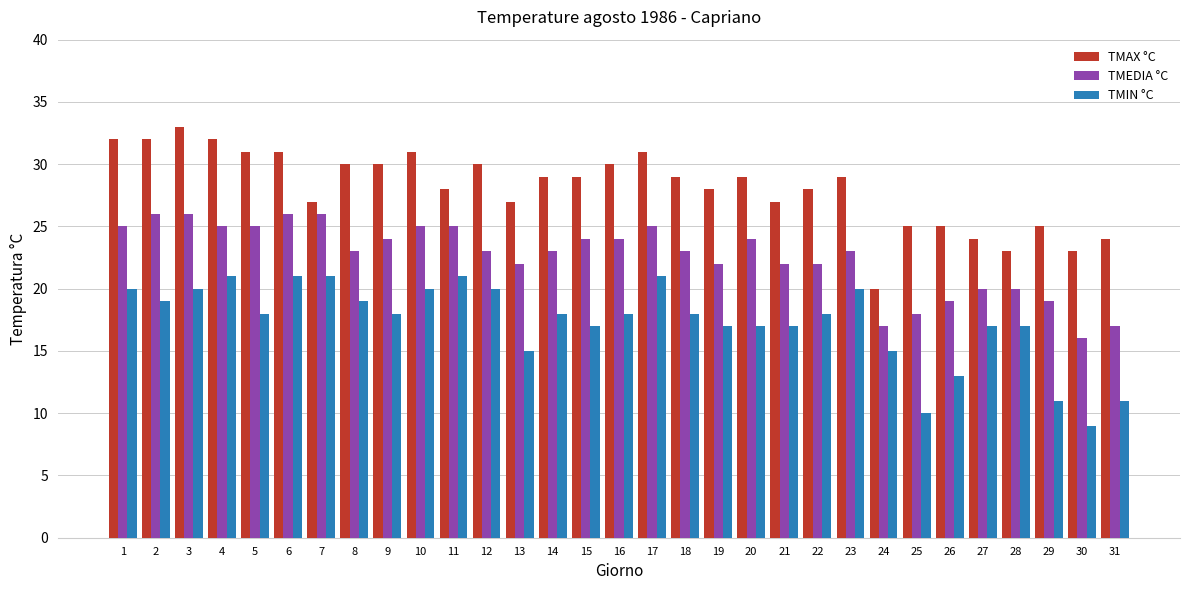

Reading left to right, what are all the values shown in this chart?

TMAX °C: 1=32	2=32	3=33	4=32	5=31	6=31	7=27	8=30	9=30	10=31	11=28	12=30	13=27	14=29	15=29	16=30	17=31	18=29	19=28	20=29	21=27	22=28	23=29	24=20	25=25	26=25	27=24	28=23	29=25	30=23	31=24
TMEDIA °C: 1=25	2=26	3=26	4=25	5=25	6=26	7=26	8=23	9=24	10=25	11=25	12=23	13=22	14=23	15=24	16=24	17=25	18=23	19=22	20=24	21=22	22=22	23=23	24=17	25=18	26=19	27=20	28=20	29=19	30=16	31=17
TMIN °C: 1=20	2=19	3=20	4=21	5=18	6=21	7=21	8=19	9=18	10=20	11=21	12=20	13=15	14=18	15=17	16=18	17=21	18=18	19=17	20=17	21=17	22=18	23=20	24=15	25=10	26=13	27=17	28=17	29=11	30=9	31=11